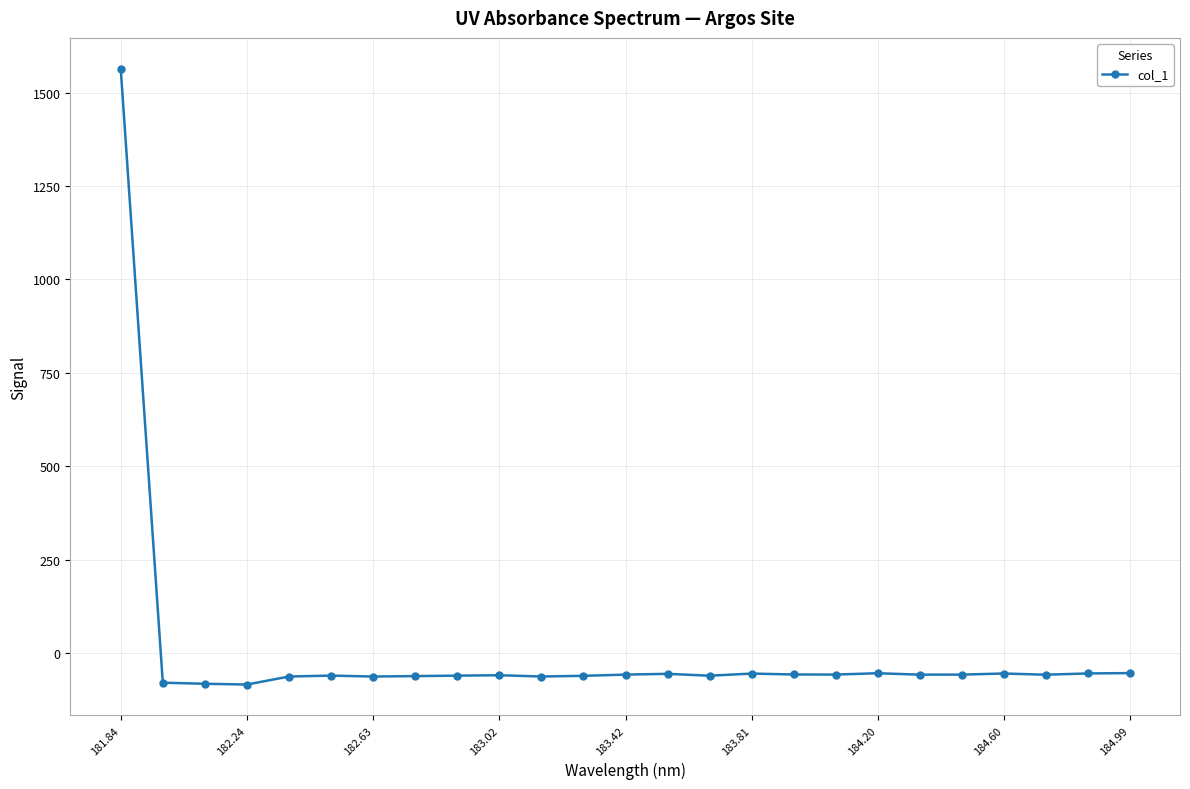

What is the value of the 6th point from the left?

-60.8